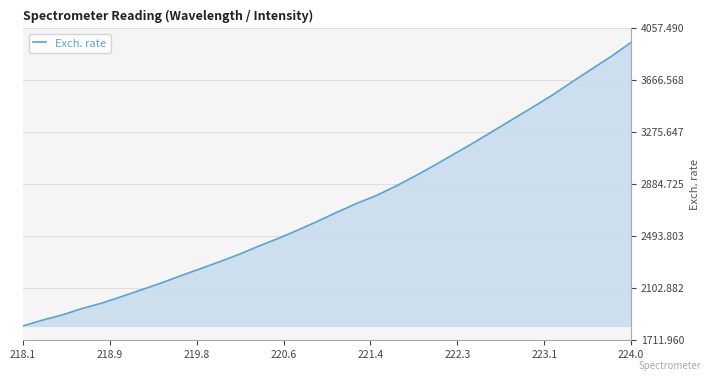

What is the difference between the maximum and minimum values?

2132.3